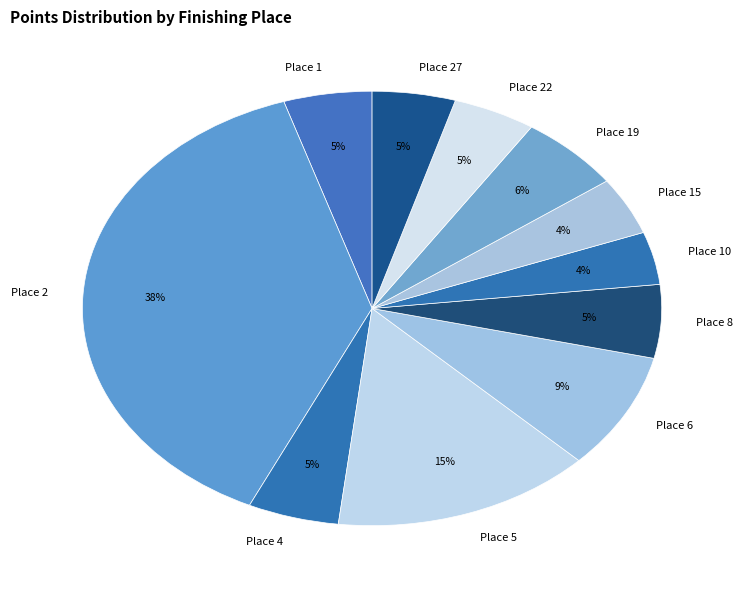

Which slice is the largest?

Place 2